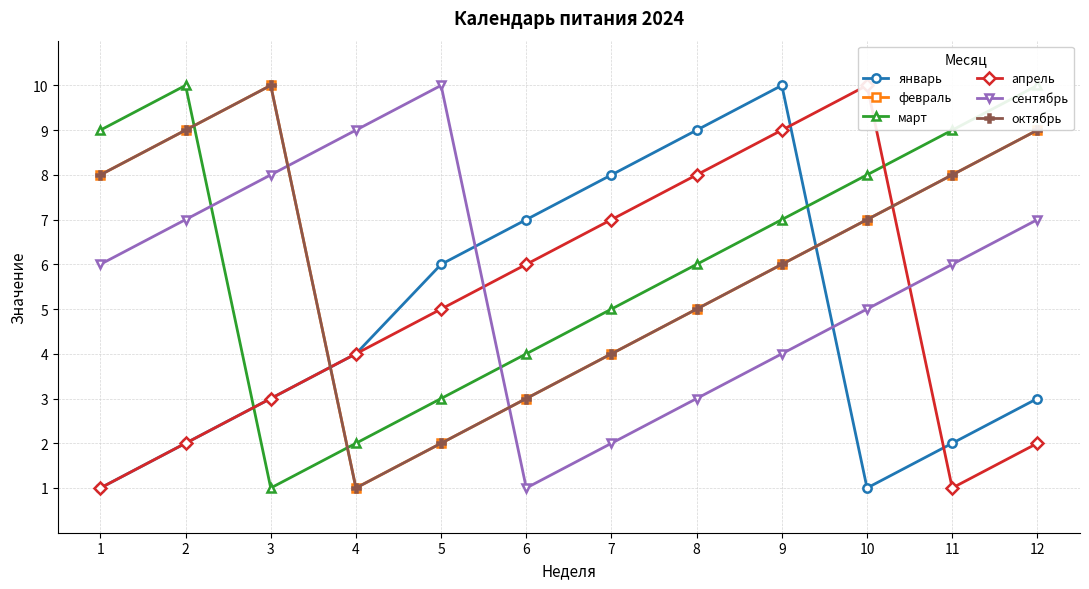

At which category is the sum across all series the highest?

9